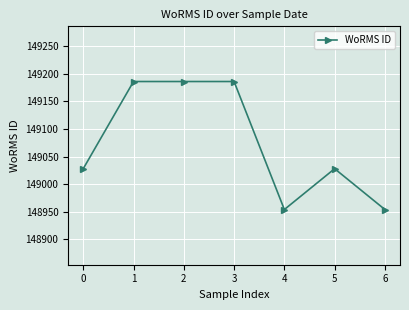

What is the value of the 3rd point from the left?

149186